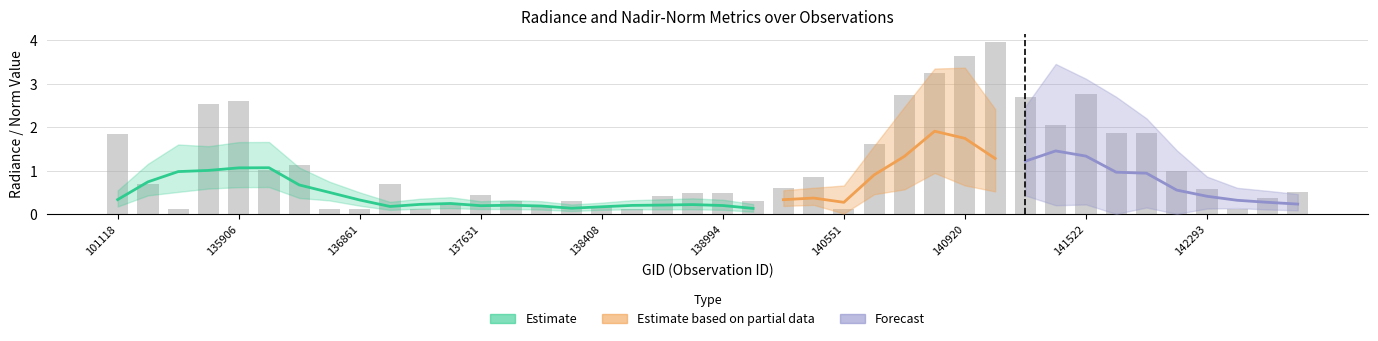

What is the difference between the highest and lowest values at 138022?

0.3